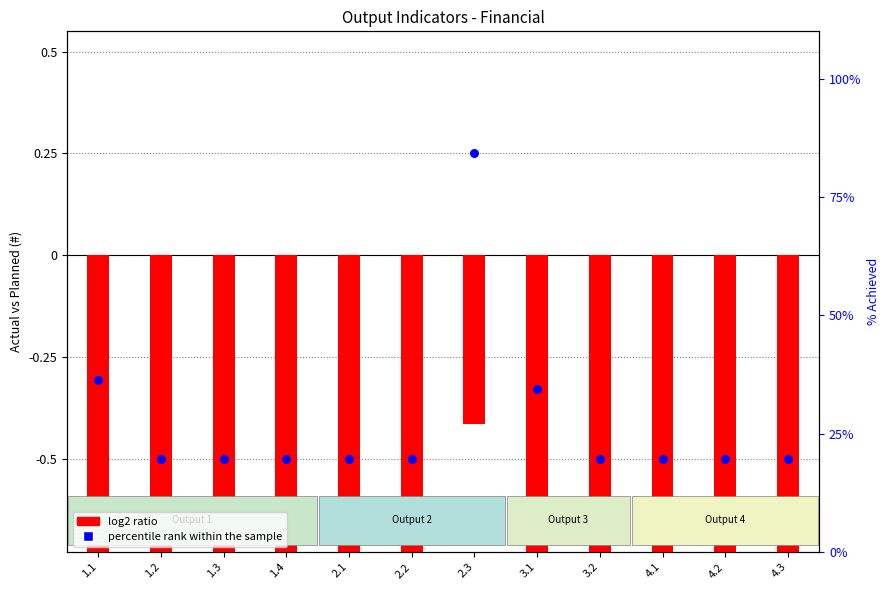

At which category is the sum across all series the highest?

2.3